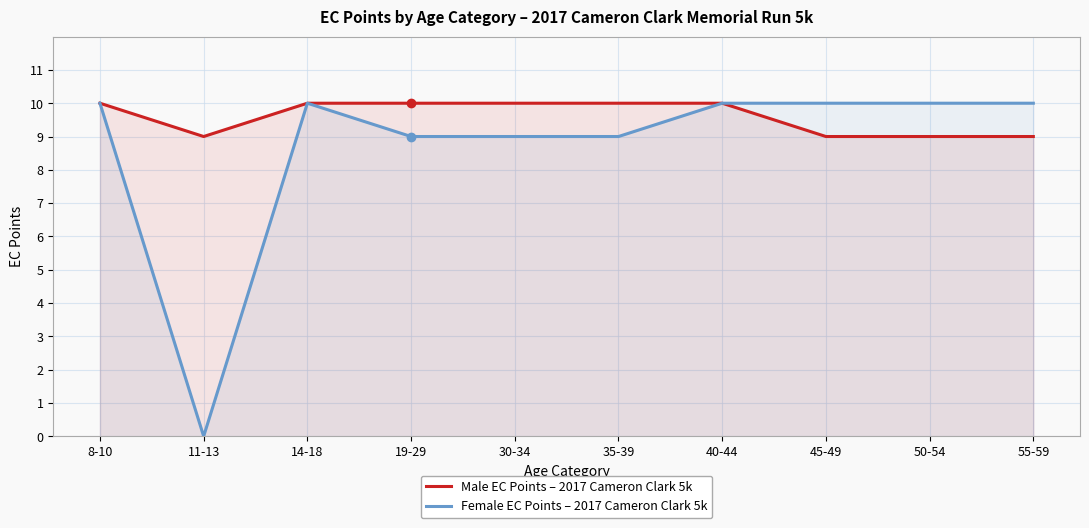

True or false: Male EC Points and Female EC Points intersect in this chart.

False